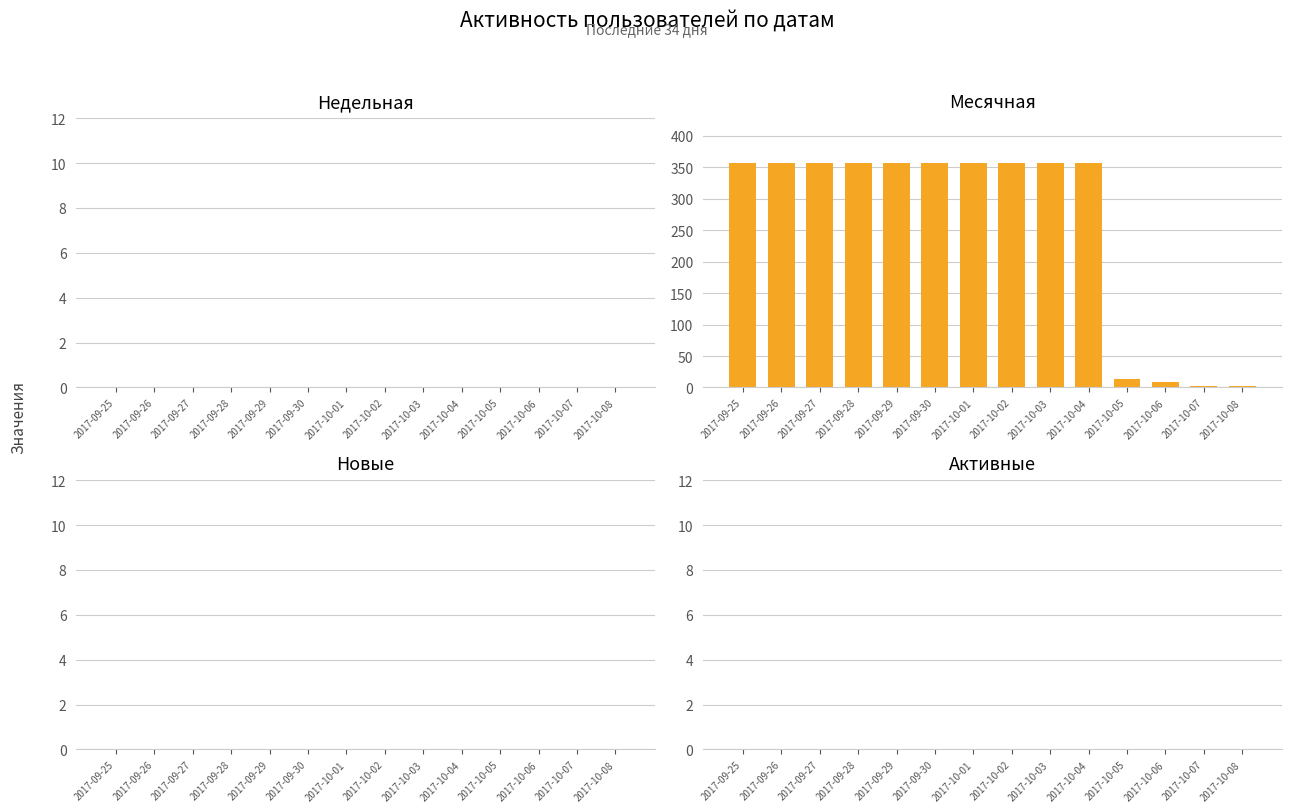

How many bars are there in total?

14